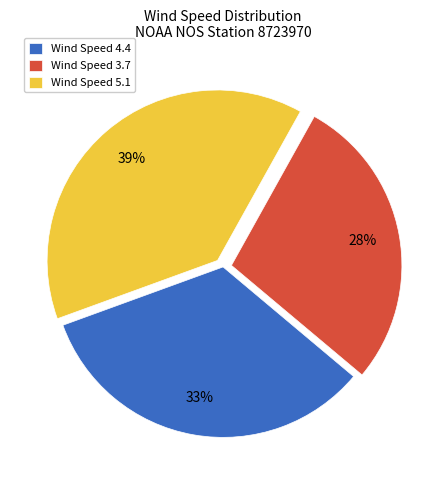

Count the number of slices in the pie.

3